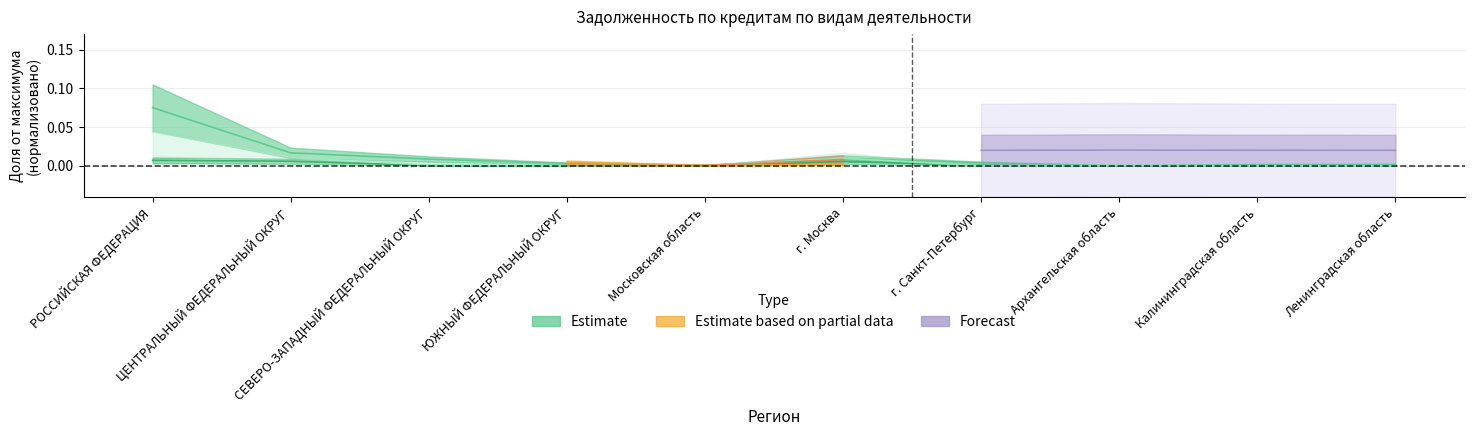

The добыча полезных ископаемых series shows 0.0 at Ленинградская область. True or false?

True